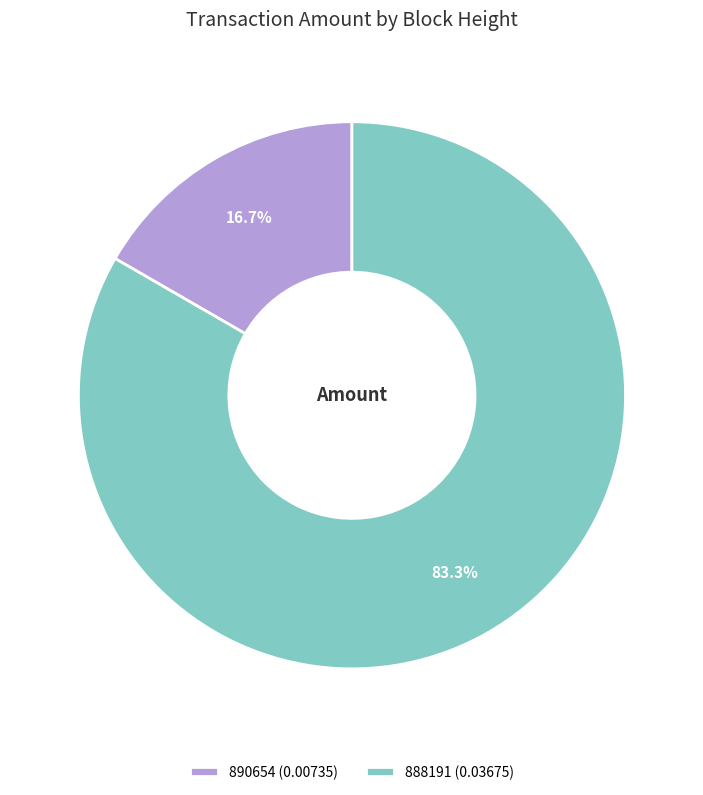

To the nearest percent, what percentage of the pie is 888191?

83%